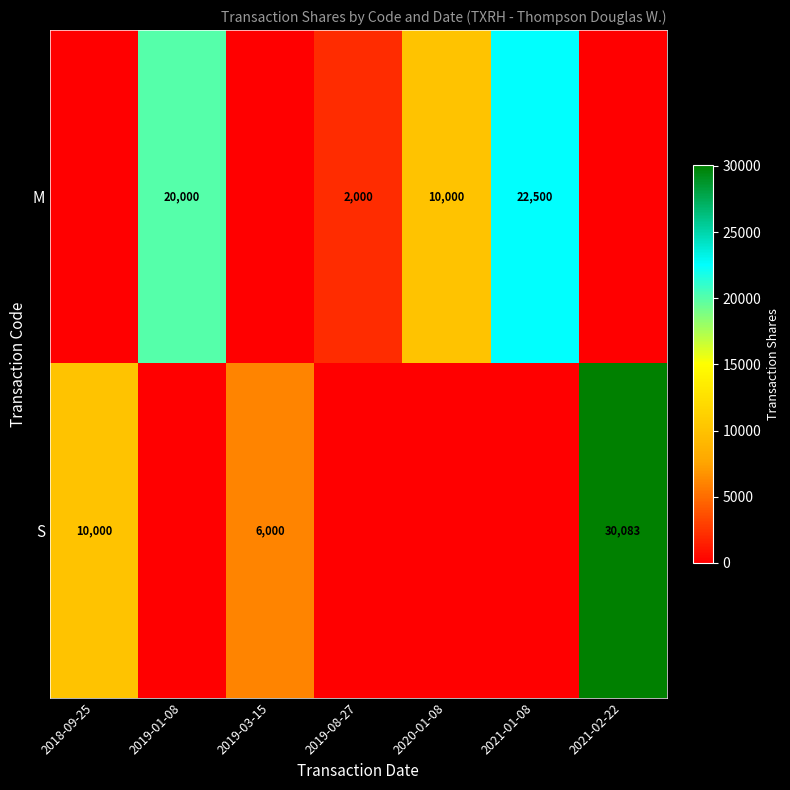

The value of S at 2019-03-15 is 6000. True or false?

True